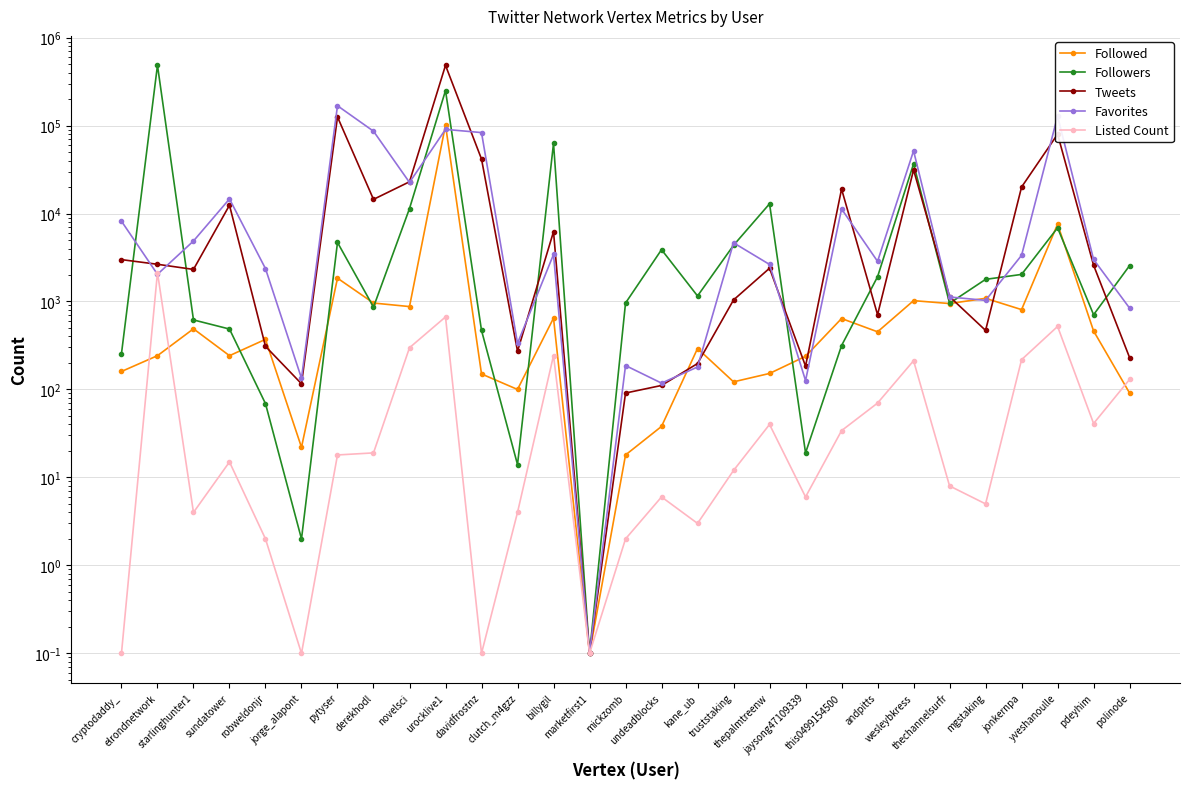

Does the chart display data point markers on the line(s)?

Yes